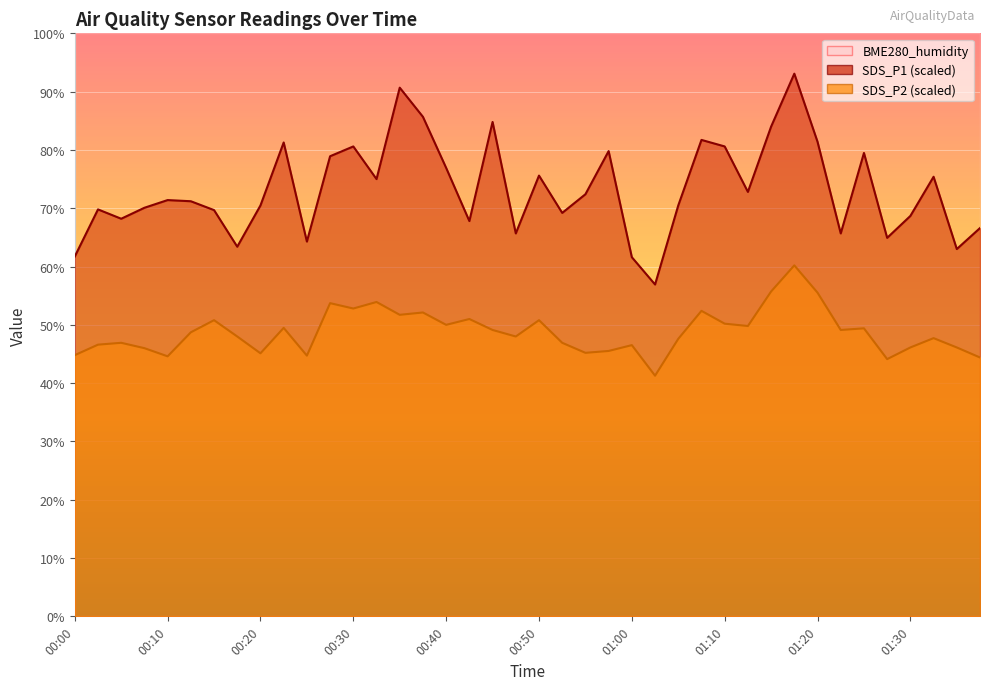

What is the sum of the SDS_P1 values at 00:48 and 00:20?

136.2